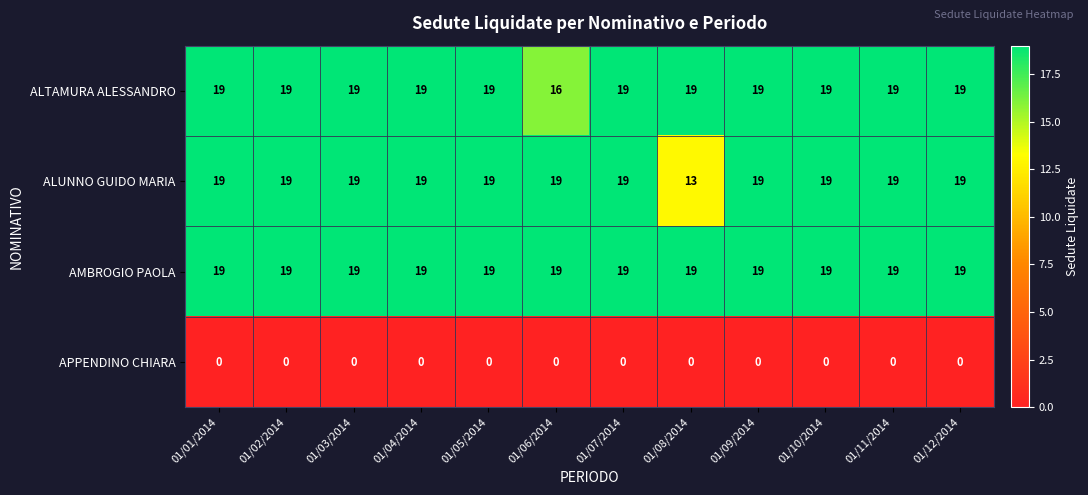

At how many categories does at least one series exceed 16?

12